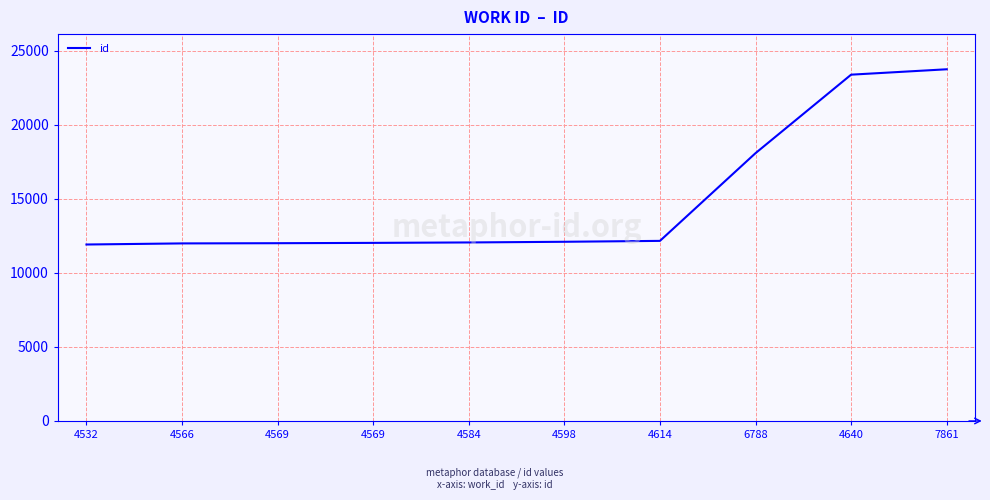

Reading right to left, list all the values displayed in this chart.

23764	23400	18097	12169	12108	12063	12034	12012	11998	11924